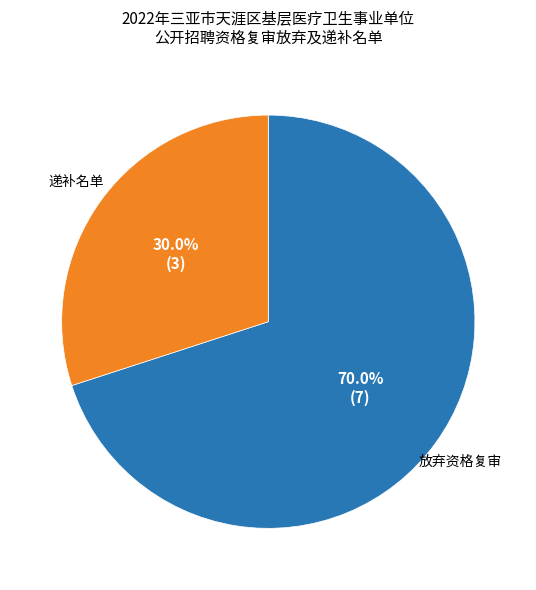

Is 放弃资格复审 the majority of the pie?

Yes